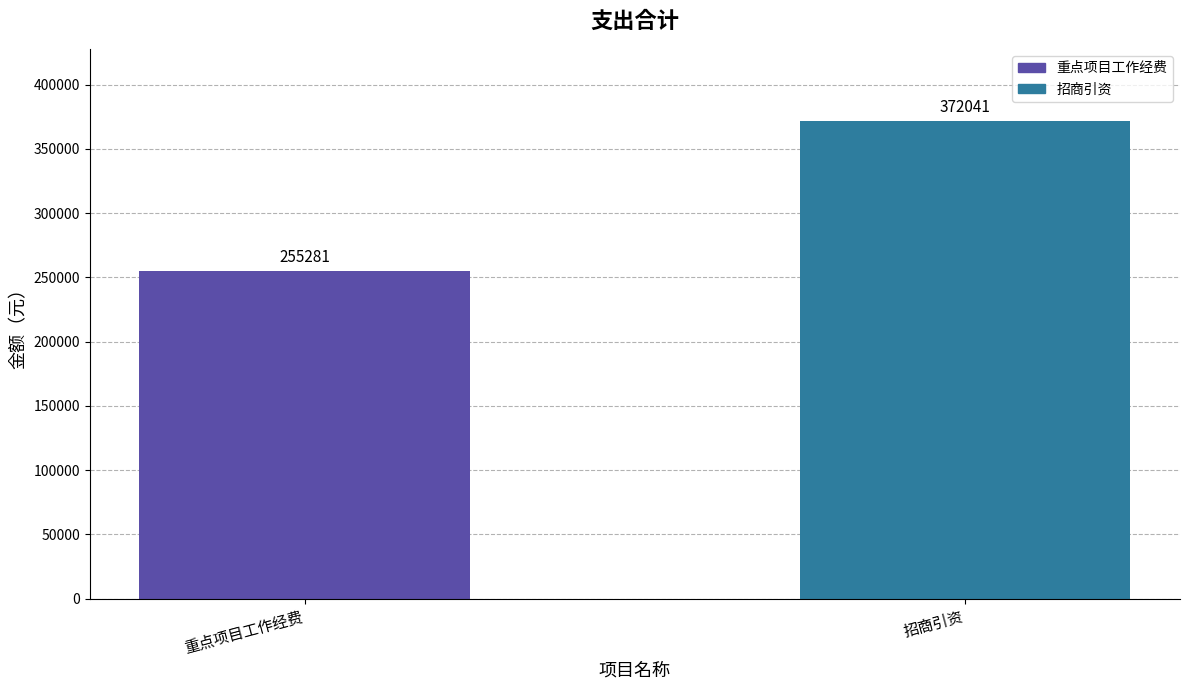

Between 重点项目工作经费 and 招商引资, which is larger?

招商引资